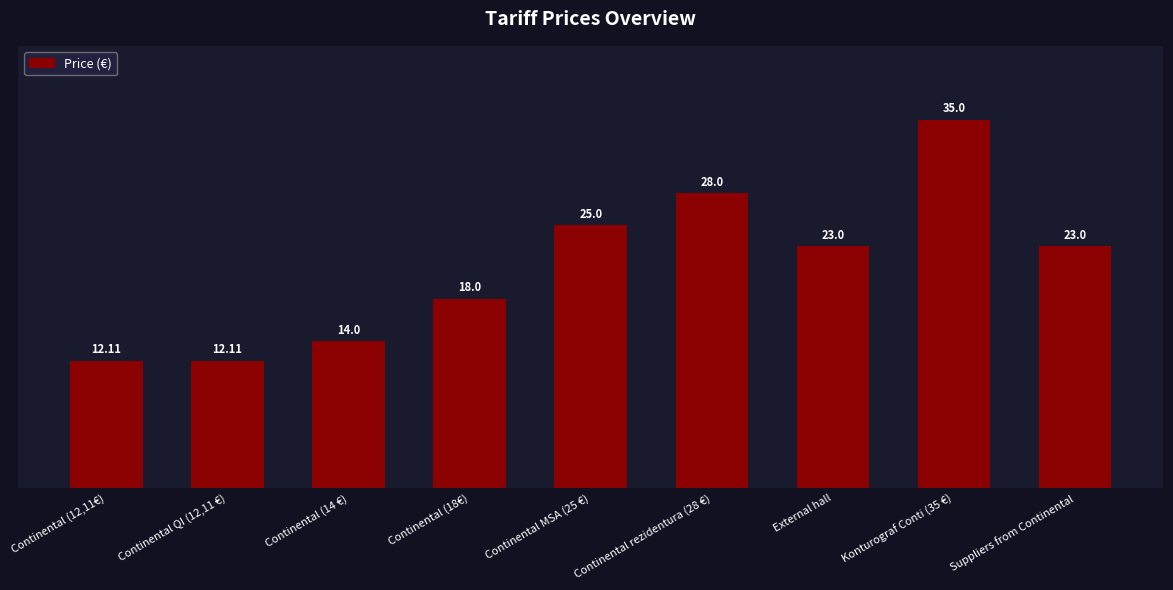

Approximately how many times larger is the value at Continental rezidentura (28 €) compared to Continental (12,11€)?

2.3